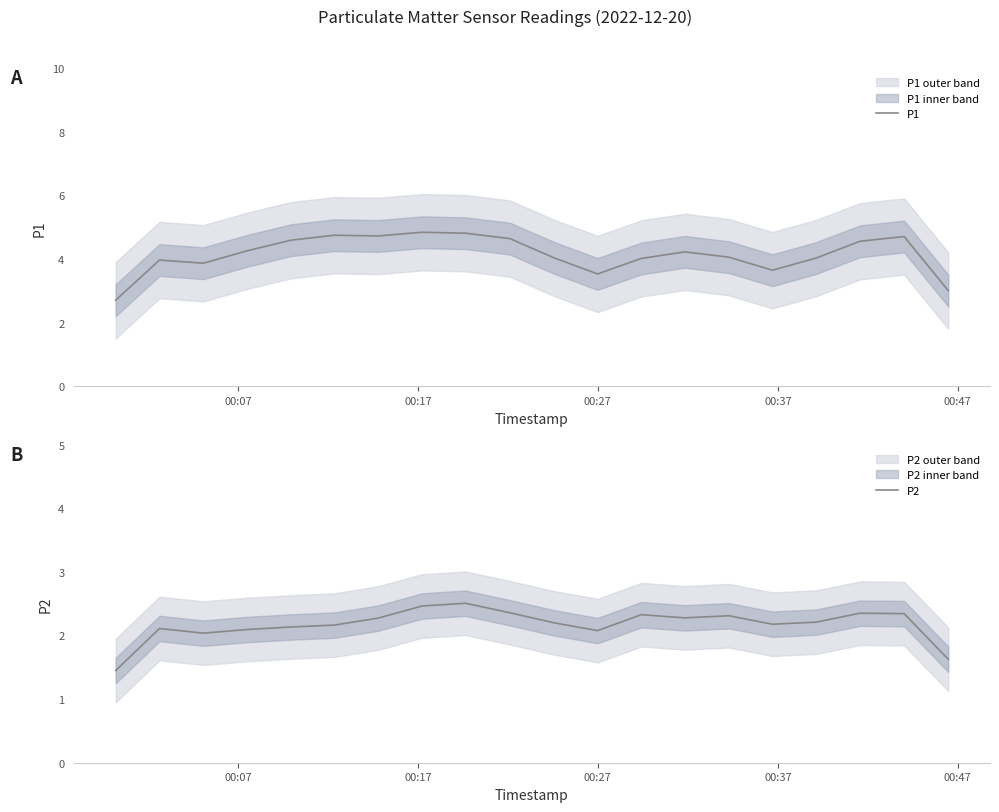

What is the maximum value for P1?

4.8